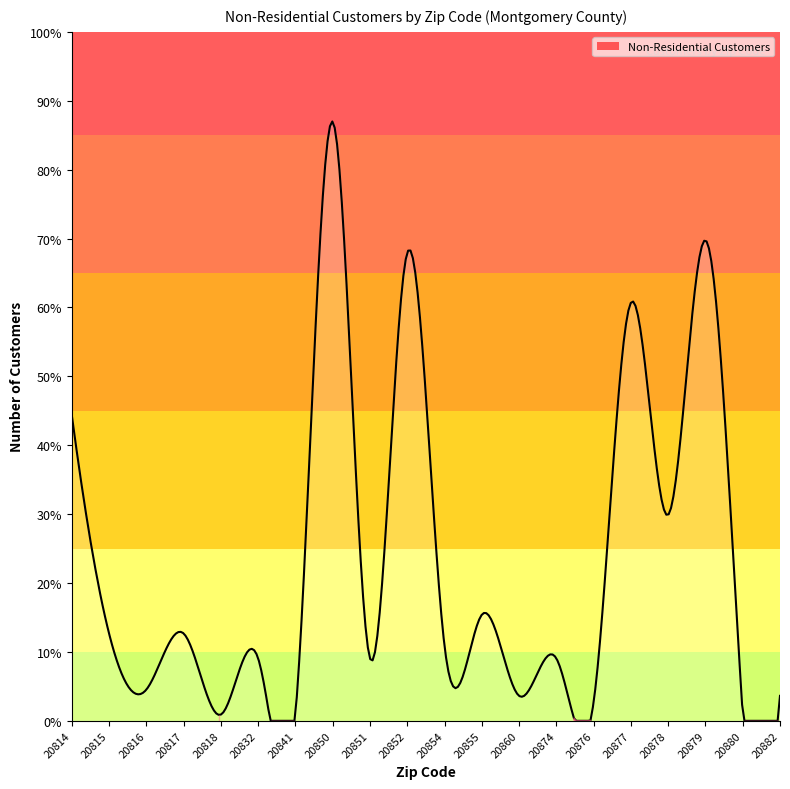

Count the number of data series in this chart.

1